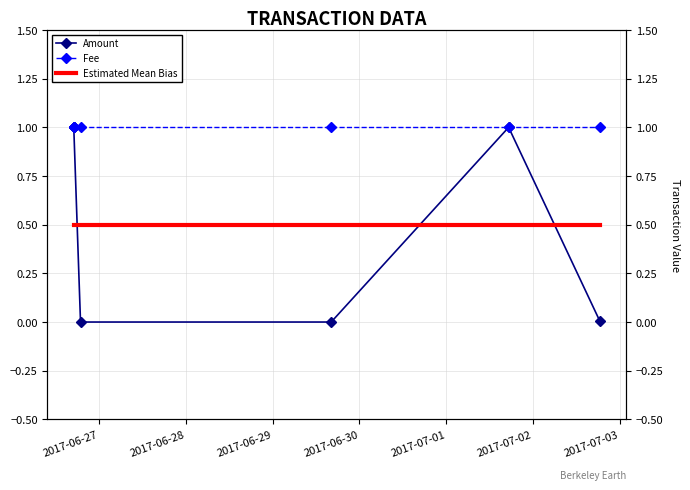

Does the chart have visible grid lines?

Yes